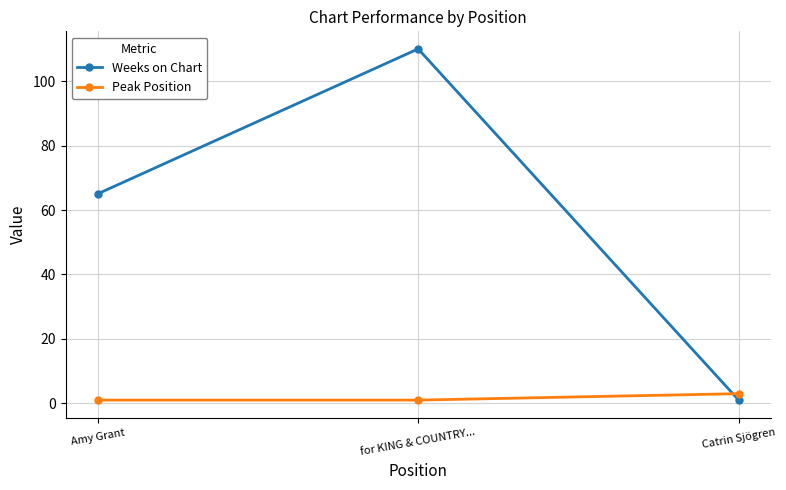

What is the value of the Peak Position point at the 2nd from the left?

1